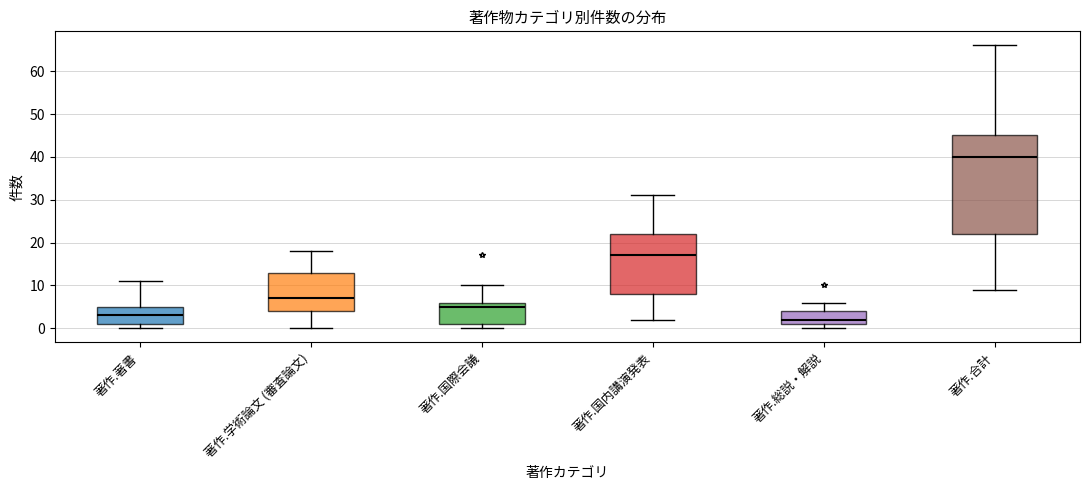

Where does the median line of the box for 著作.国内講演発表 sit on the y-axis? The values are not printed on the chart, so give them approximately, as read against the axis.

17